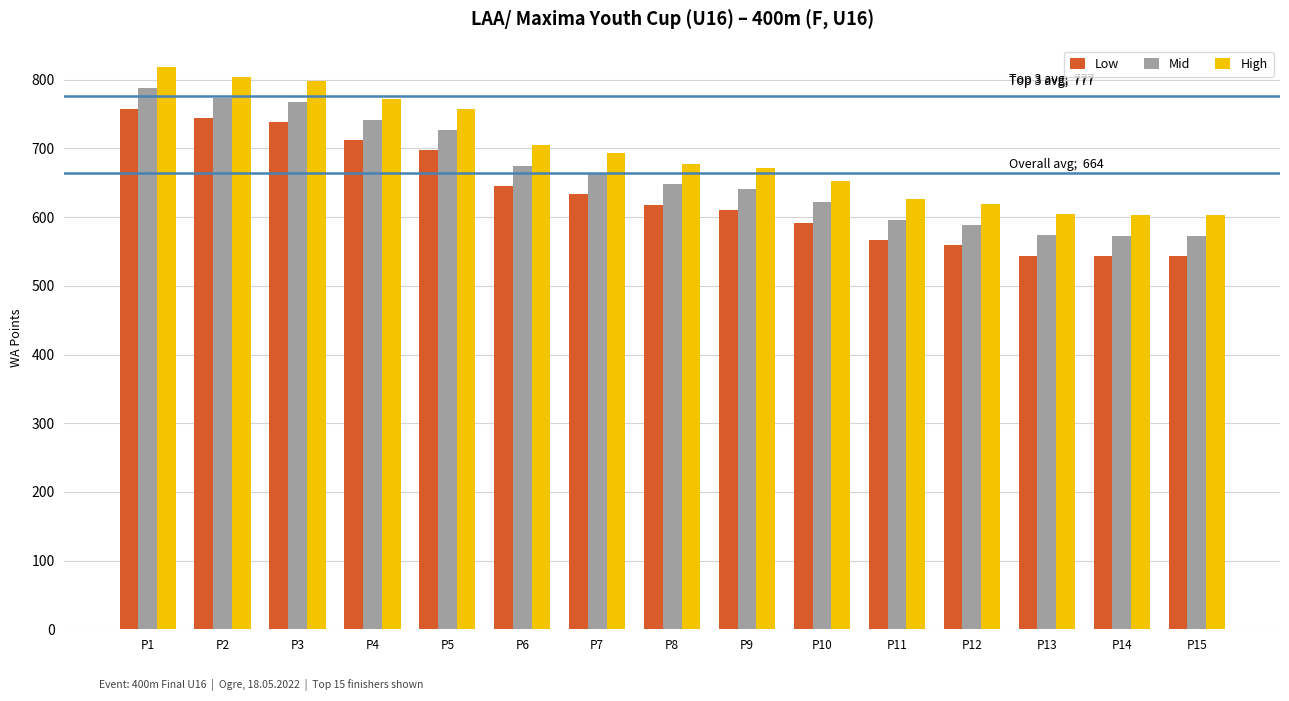

Read the High value at P5.

757